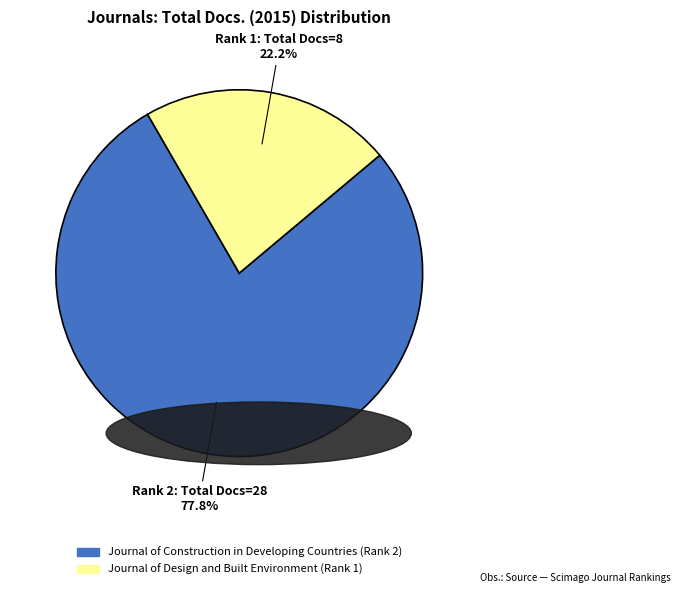

What is the ratio of the value at Journal of Design and Built Environment (Rank 1) to the value at Journal of Construction in Developing Countries (Rank 2)?

0.3